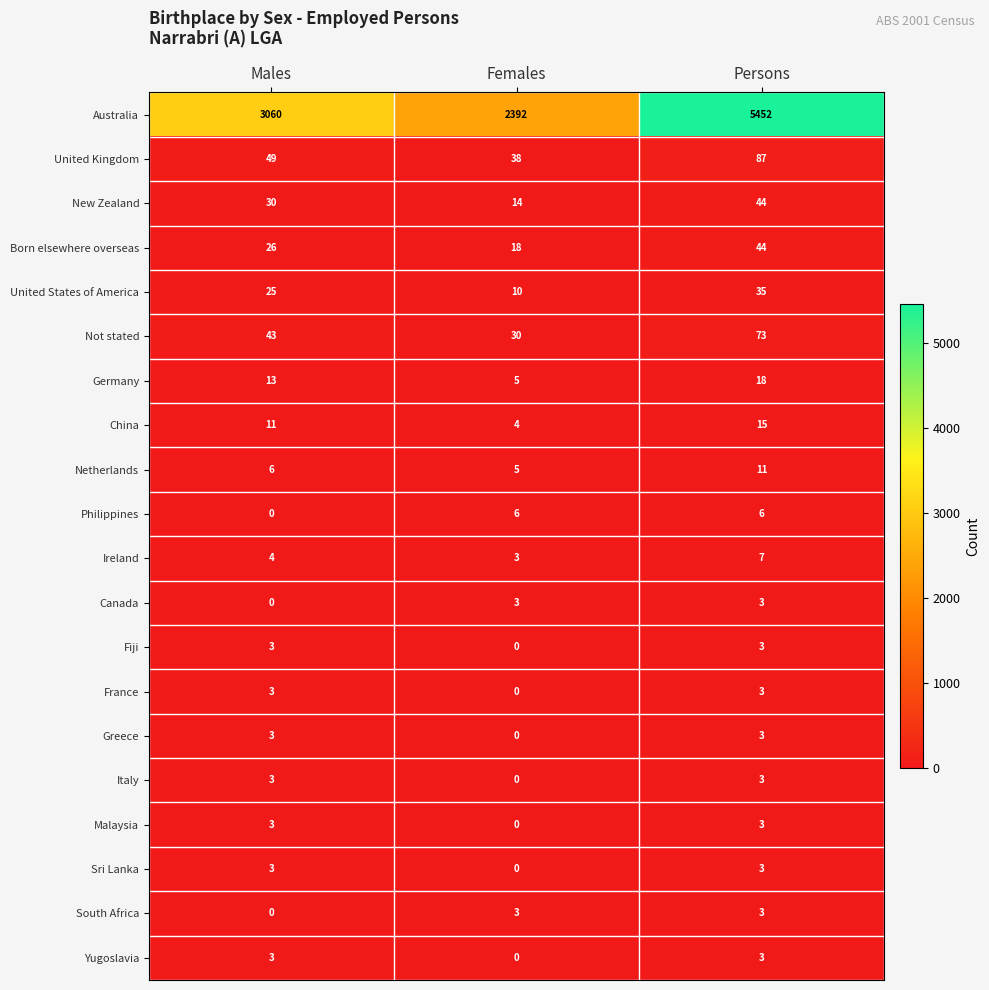

Is it true that Malaysia equals -1 at Females?

False